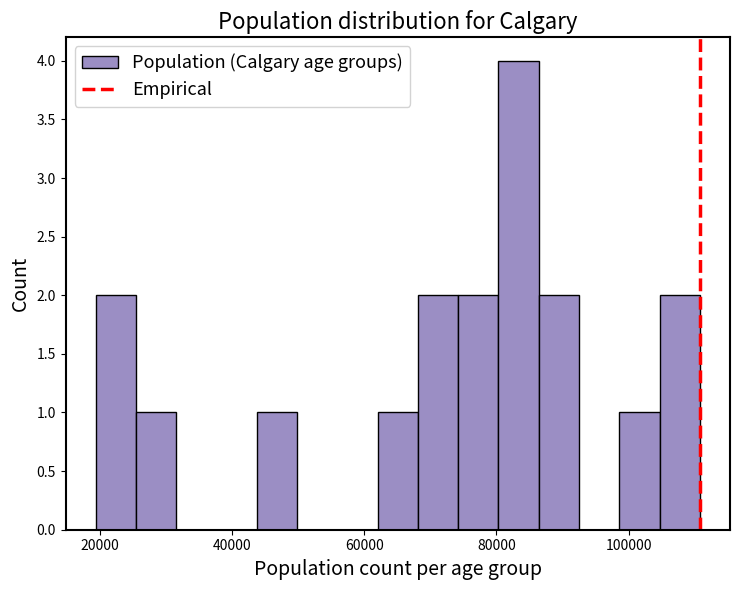

Read against the x-axis, roughly where is the centre of the tallest bar?

84000